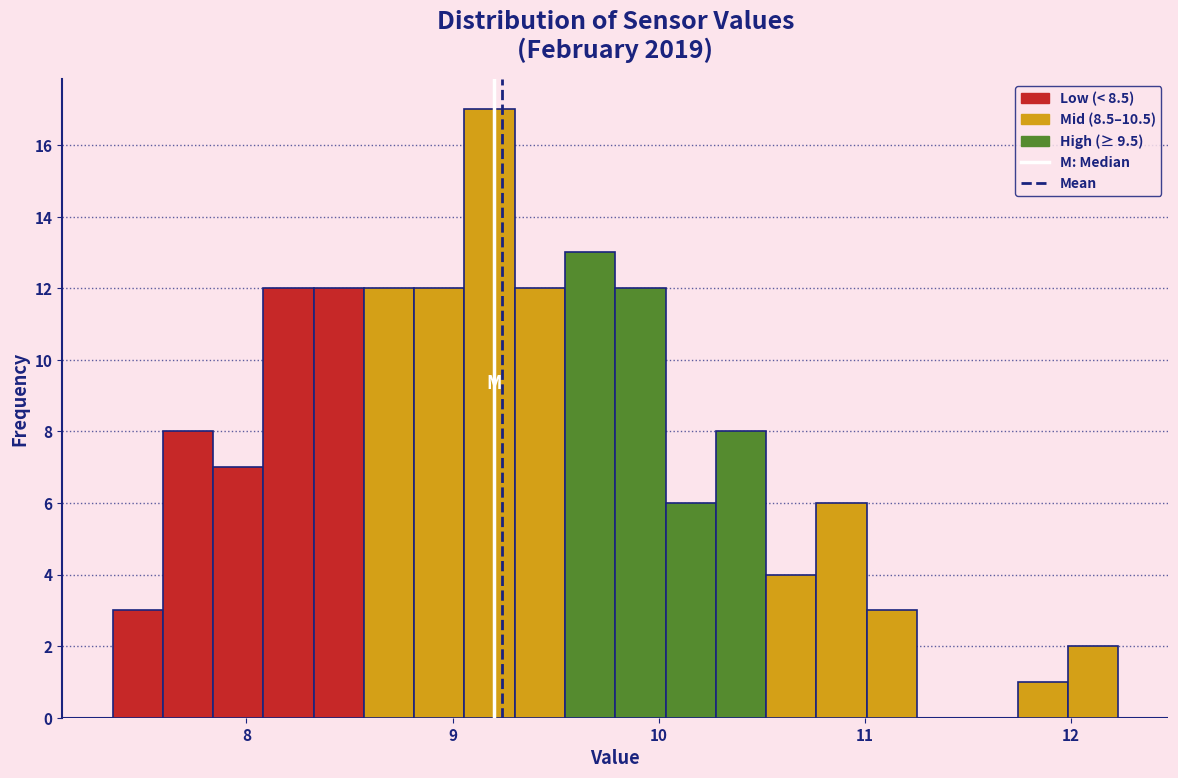

Read against the x-axis, roughly where is the centre of the tallest bar?

9.2